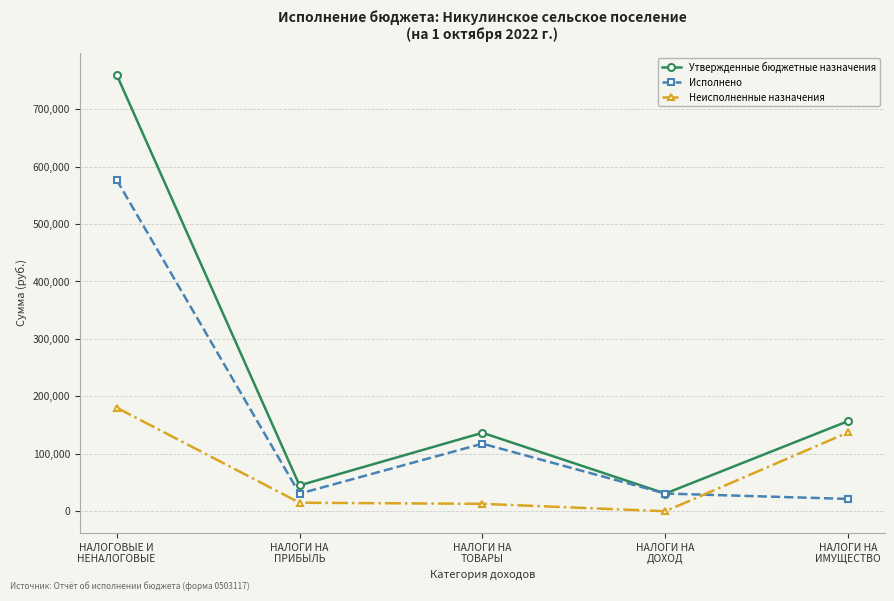

Between which two adjacent categories do Неисполненные назначения and Исполнено first intersect?

НАЛОГИ НА
ДОХОД and НАЛОГИ НА
ИМУЩЕСТВО